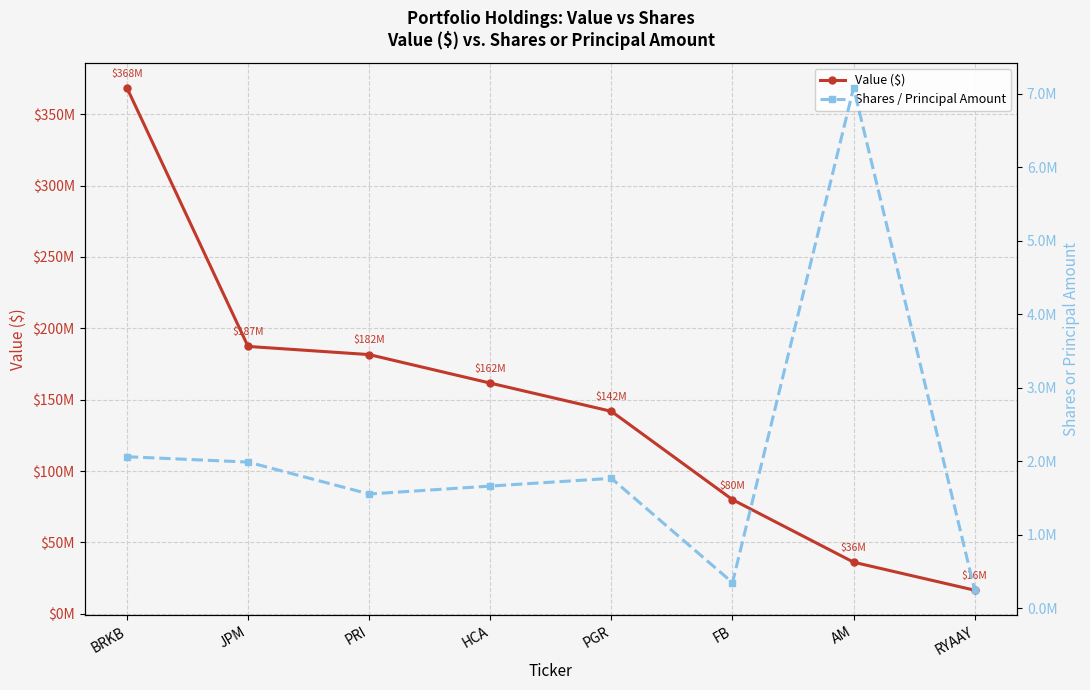

What is the smallest value displayed?

248506